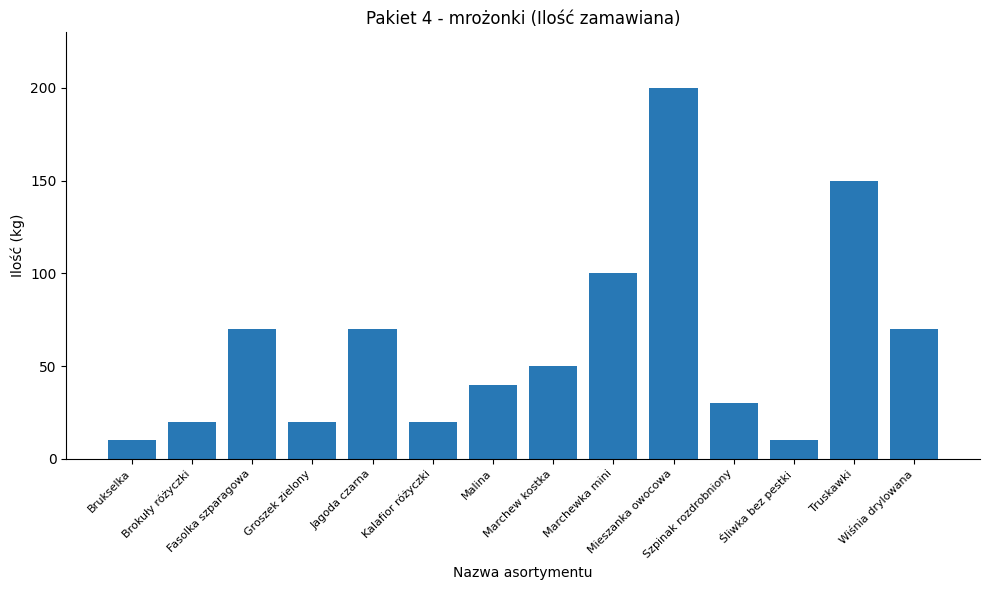

What is the smallest value displayed?

10